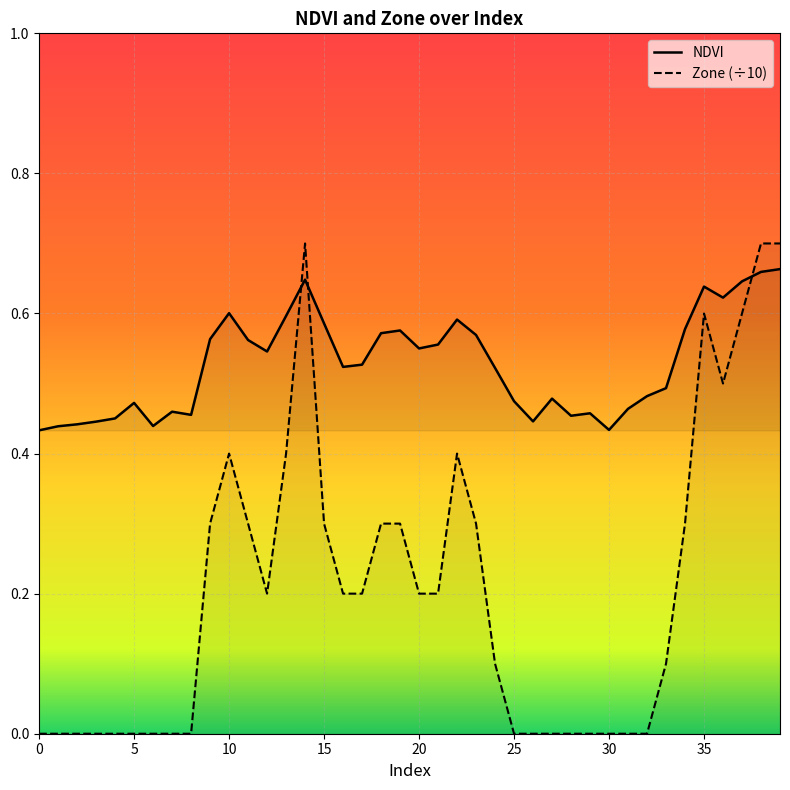

Read the NDVI value at 32.

0.5